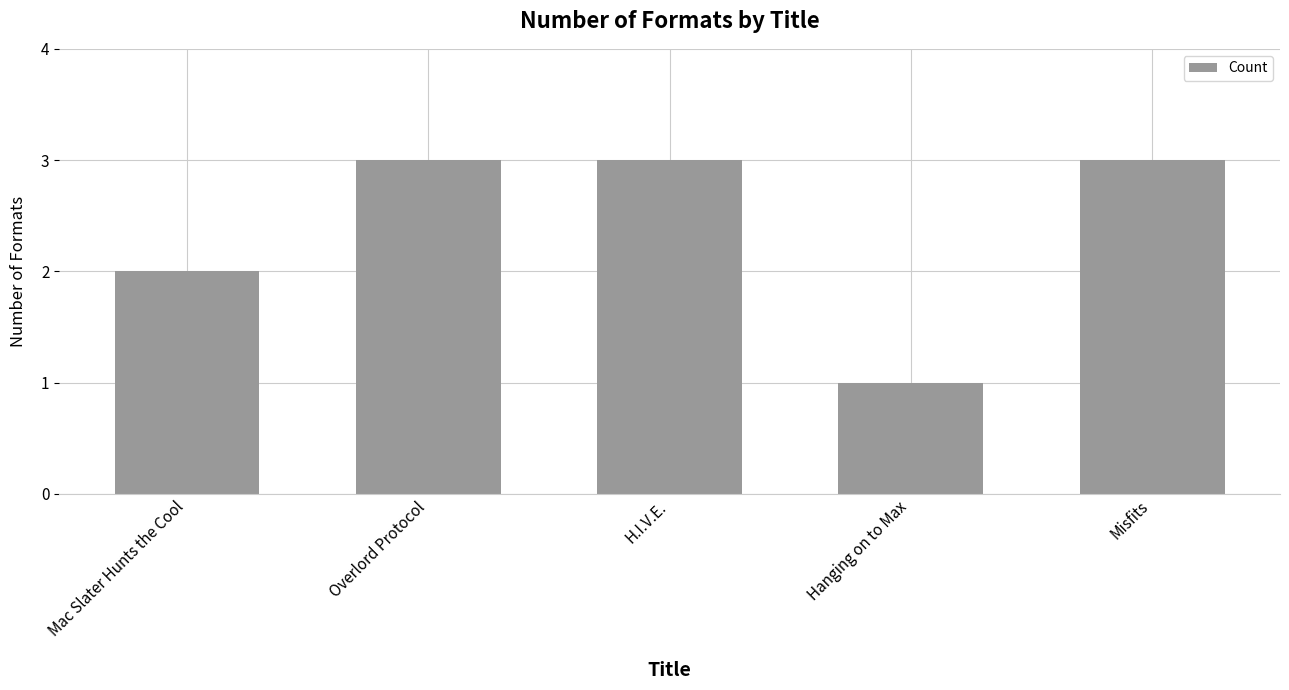

The value at H.I.V.E. is 2. True or false?

False